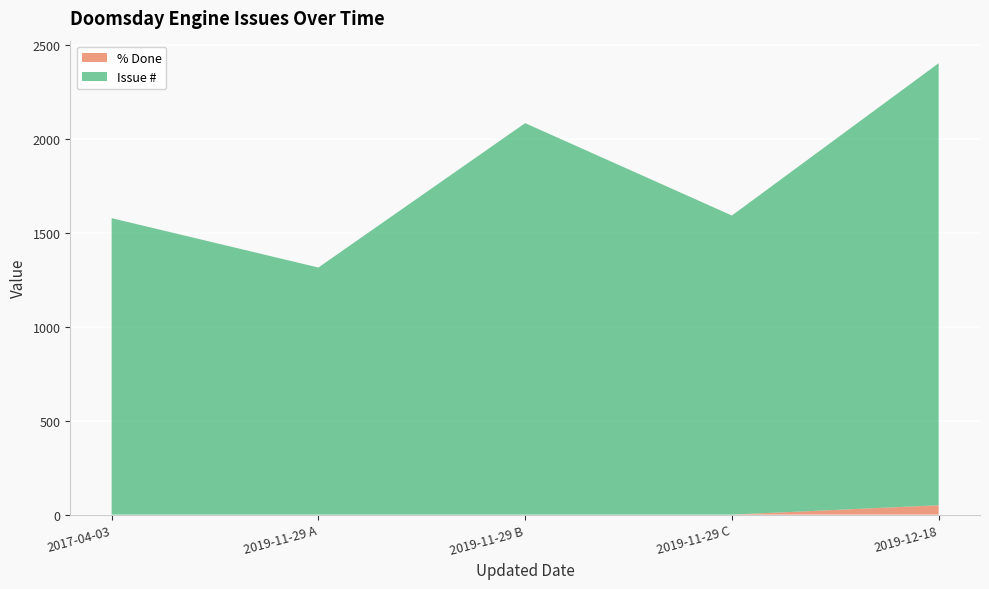

Reading left to right, what are all the values shown in this chart?

Issue #: 2017-04-03=1579	2019-11-29=1316	2019-11-29=2085	2019-11-29=1593	2019-12-18=2354
% Done: 2017-04-03=0	2019-11-29=0	2019-11-29=0	2019-11-29=0	2019-12-18=50